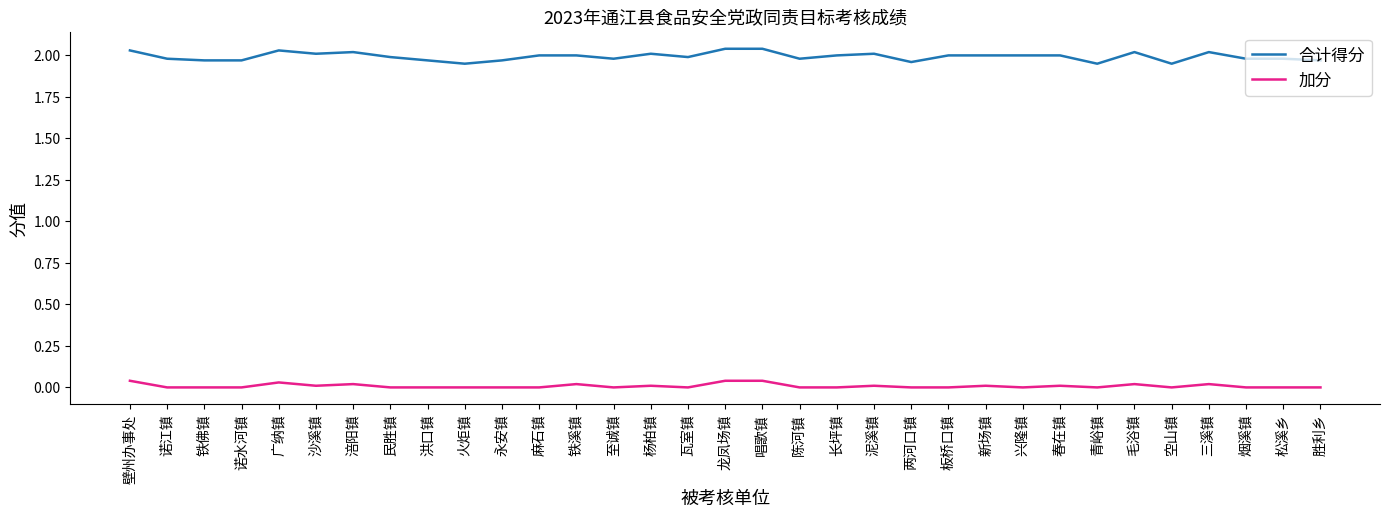

What position from the left is 诺水河镇?

4